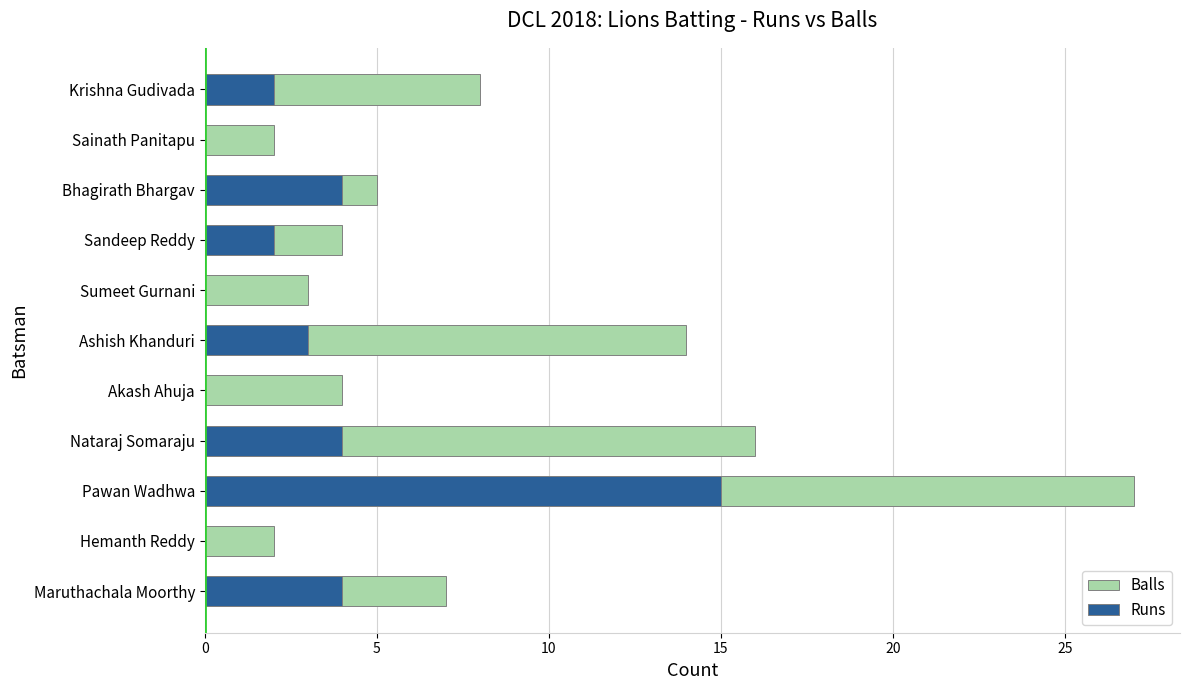

Reading left to right, transcribe all the data shown in this chart.

Balls: 7	2	27	16	4	14	3	4	5	2	8
Runs: 4	0	15	4	0	3	0	2	4	0	2